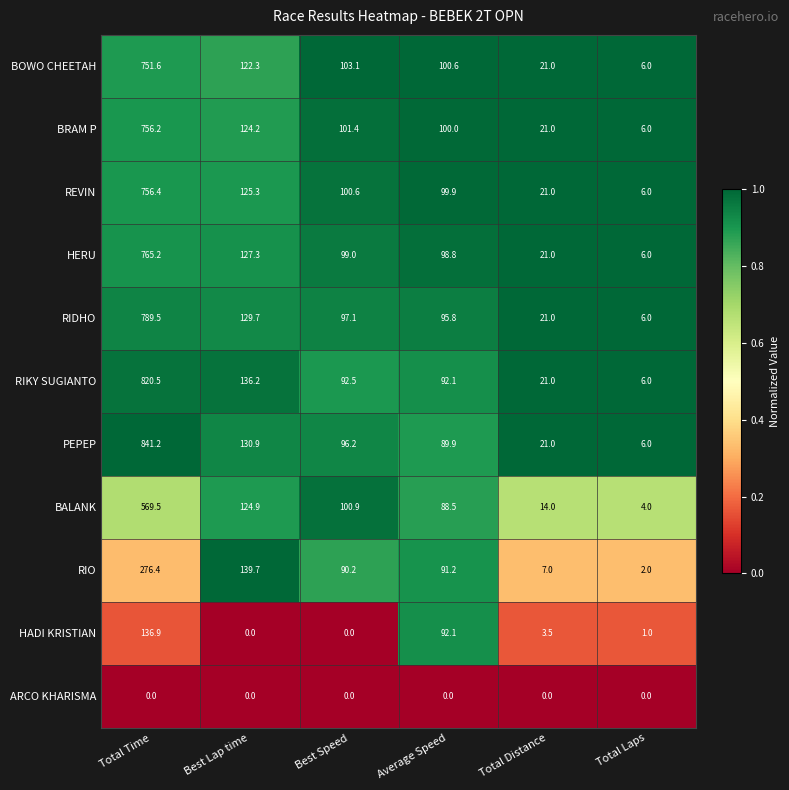

Between Best Lap time and Average Speed, which series saw the biggest shift?

HADI KRISTIAN